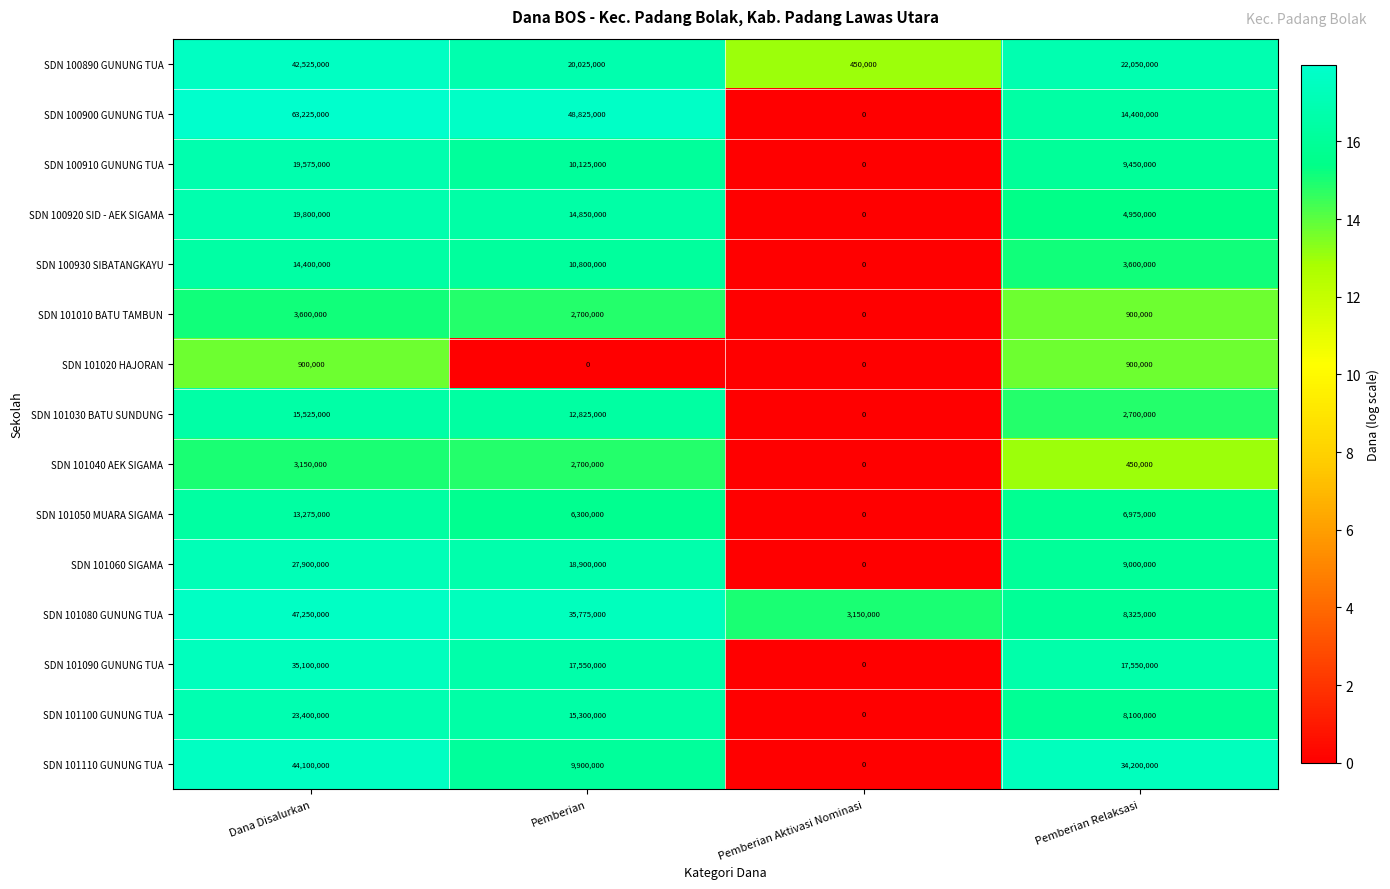

At which category is the sum across all series the highest?

Dana Disalurkan